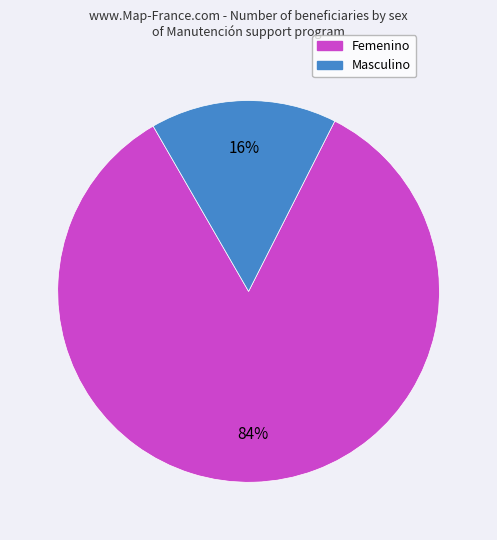

How many slices are in this pie chart?

2